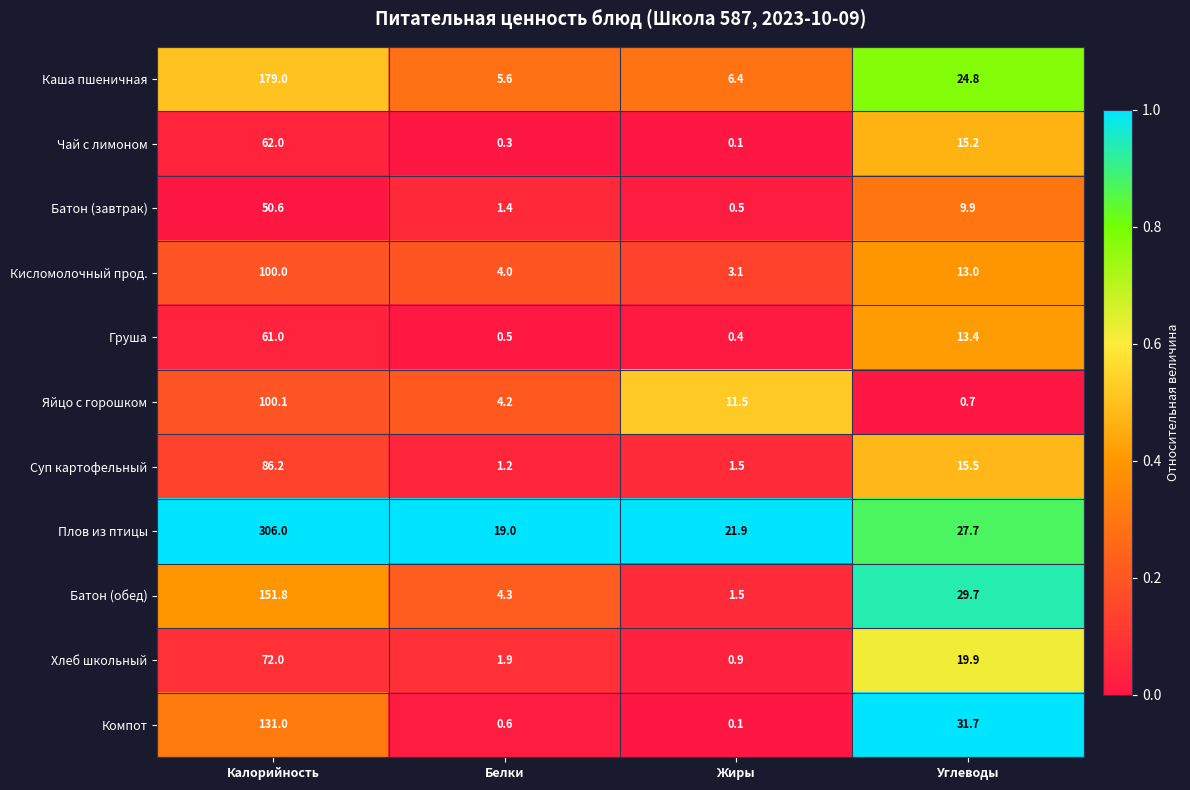

At which category does the chart reach its minimum across all series?

Жиры